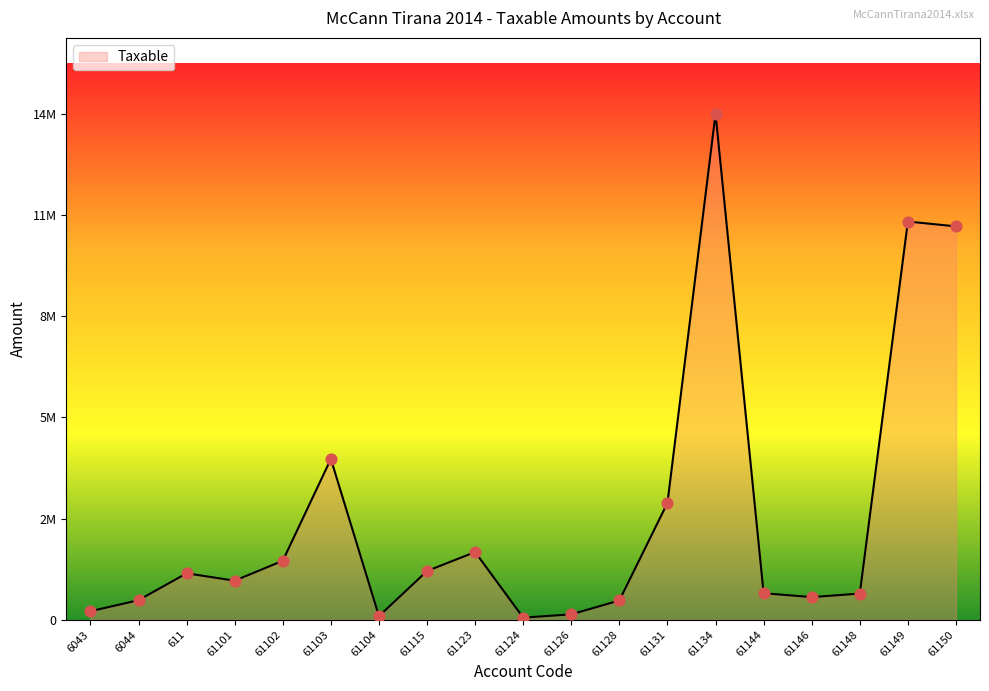

Approximately how many times larger is the value at 61102 compared to 61128?

3.1